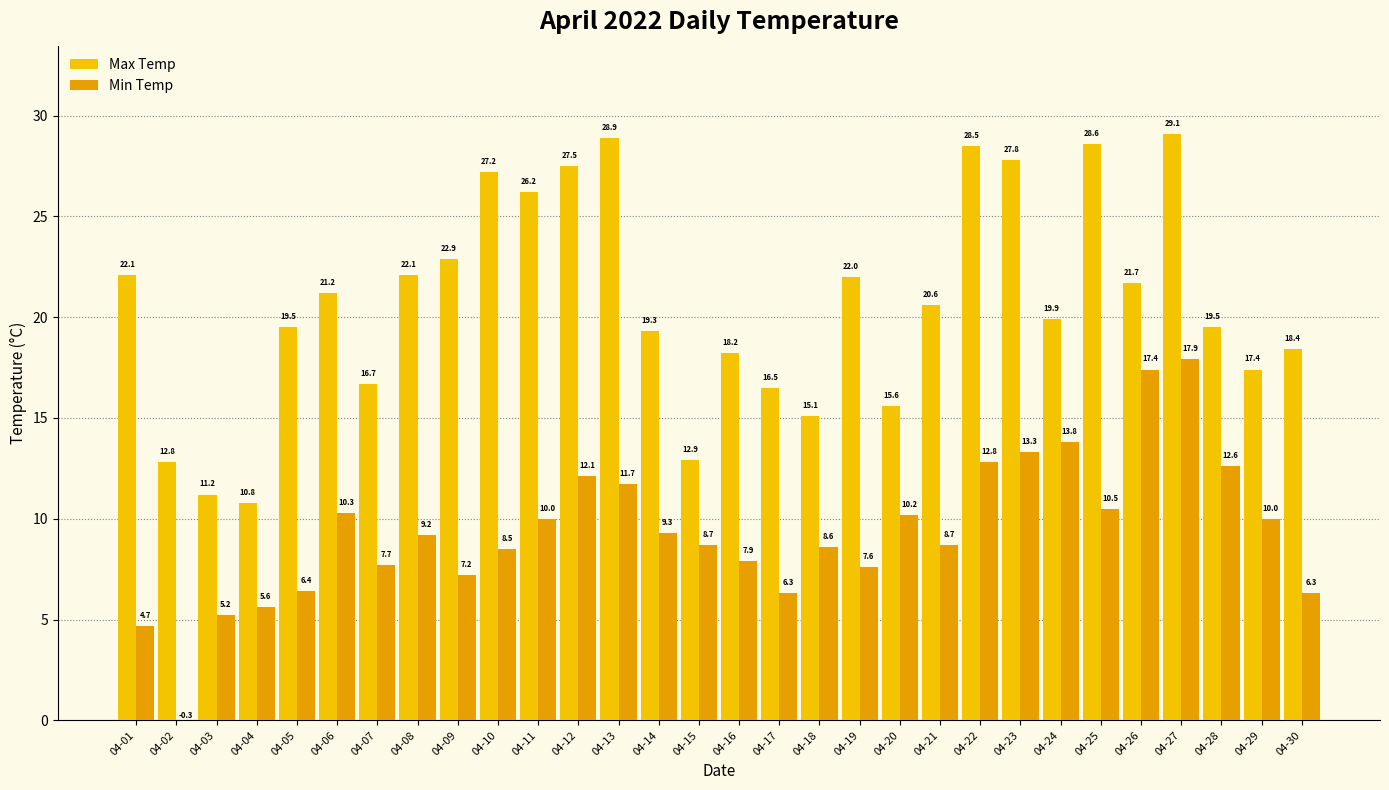

What is the total value across all series at 04-29?

27.4